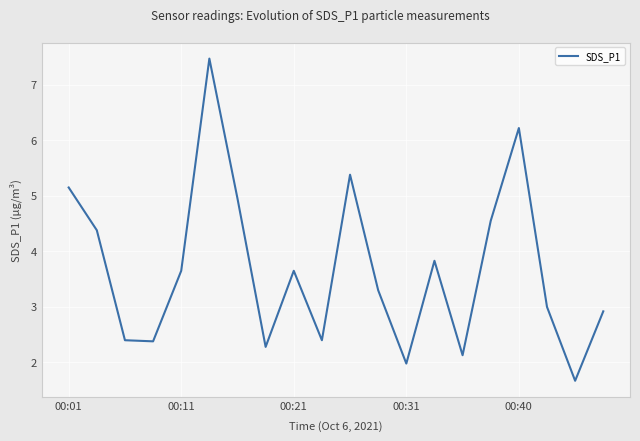

How many points are higher than both their immediate neighbors (excluding endpoints)?

5